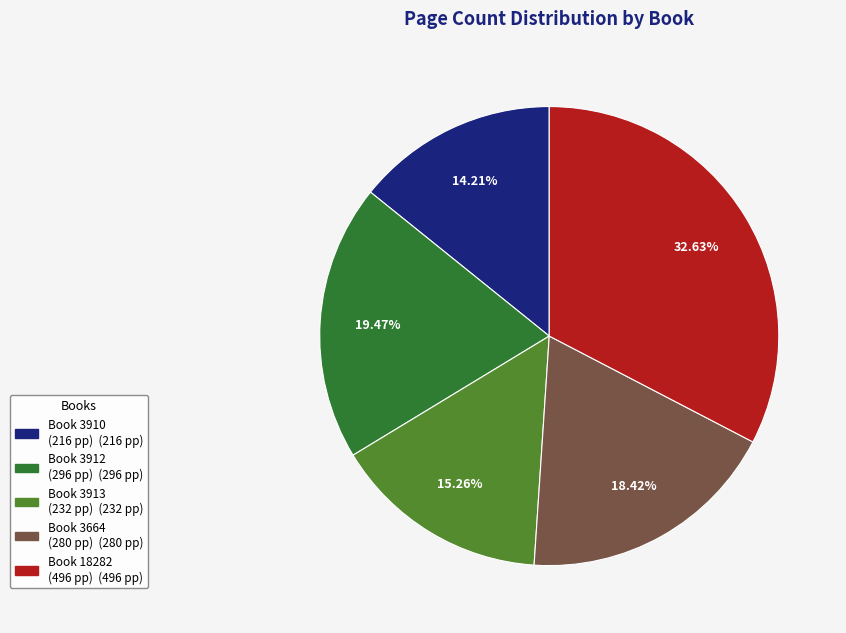

Is there any slice that represents more than half of the pie?

No